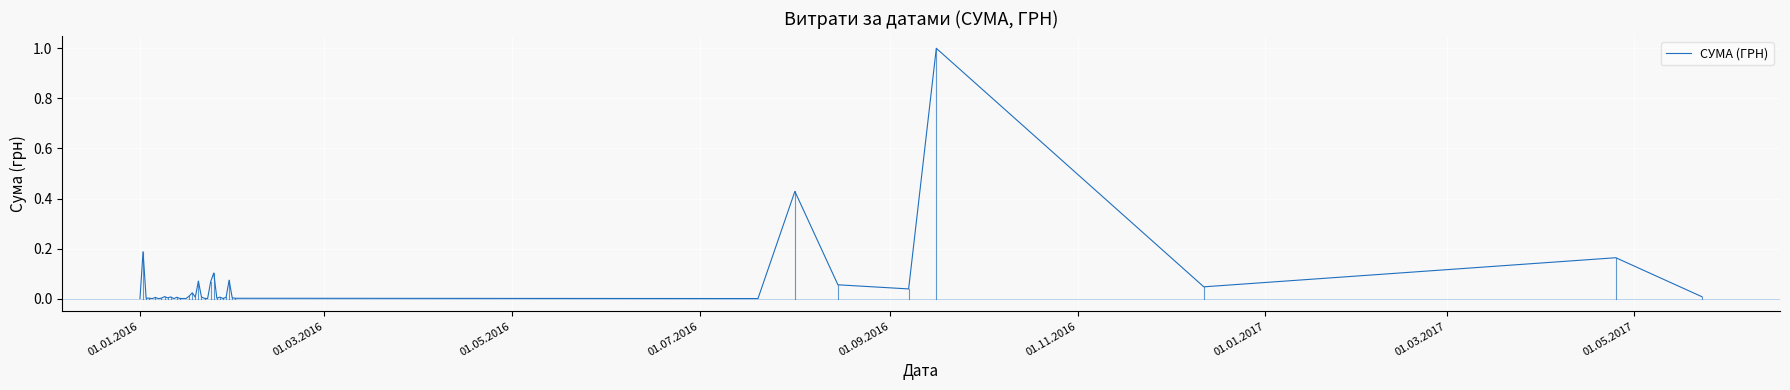

Count the number of categories in the chart.

40